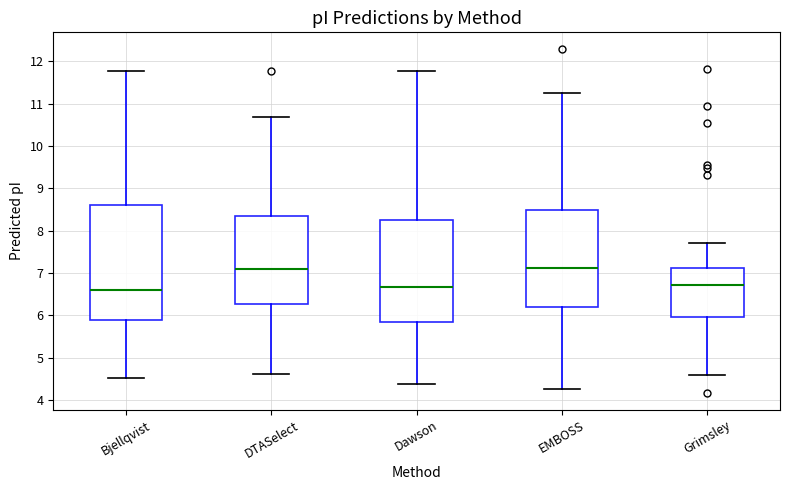

Reading left to right, transcribe this box plot: for each box, give where its median line is, the range the box spans, and where its two whiskers end, as read against the y-axis. The values are not printed on the chart, so give them approximately, as read against the axis.

Bjellqvist: median 6.6, box 5.9 to 8.6, whiskers 4.5 to 11.8
DTASelect: median 7.1, box 6.3 to 8.3, whiskers 4.6 to 10.7
Dawson: median 6.7, box 5.8 to 8.3, whiskers 4.4 to 11.8
EMBOSS: median 7.1, box 6.2 to 8.5, whiskers 4.3 to 11.2
Grimsley: median 6.7, box 6.0 to 7.1, whiskers 4.6 to 7.7